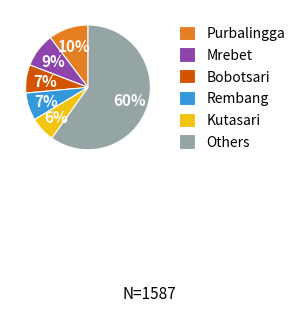

Approximately how many times larger is the value at Rembang compared to Bobotsari?

1.0